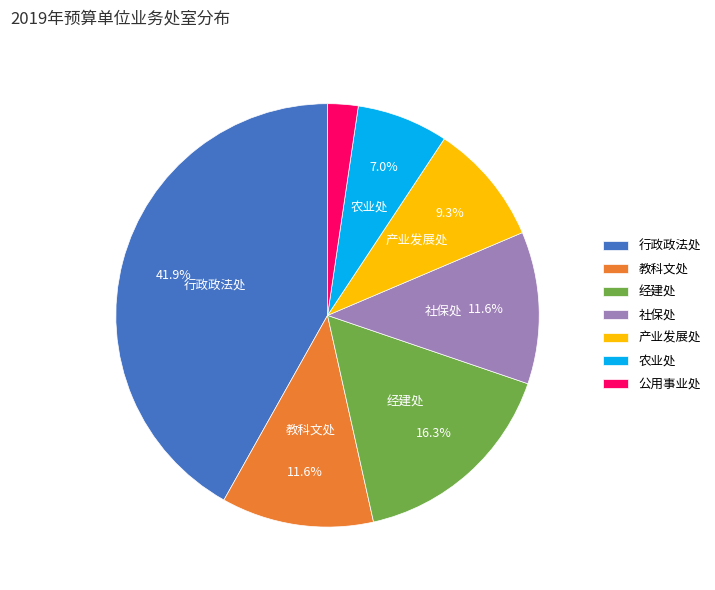

Is it true that 公用事业处 is 2% of the pie?

True